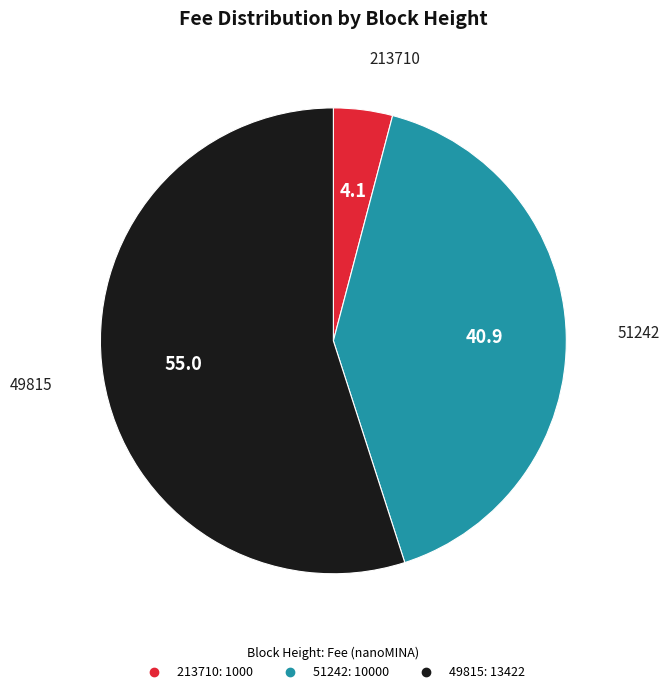

Is the sum of 213710 and 49815 greater than half?

Yes